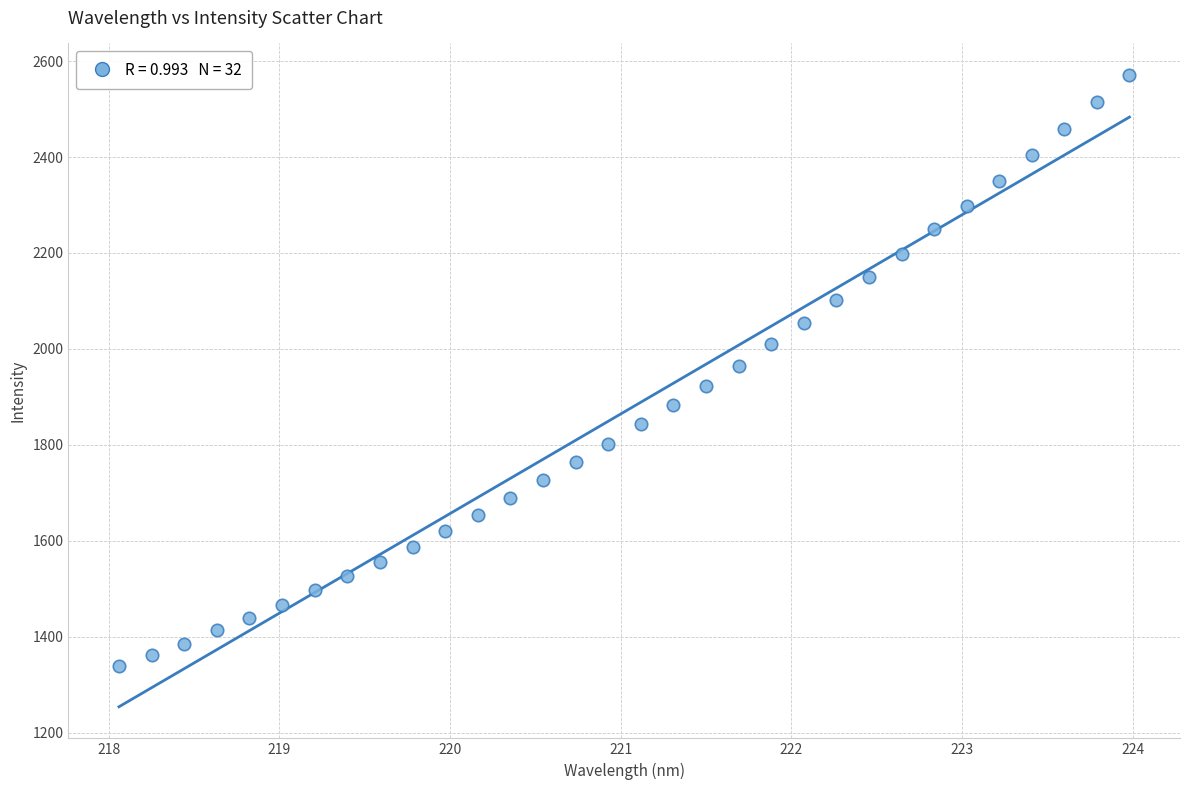

What is the range of X values (max minus min)?

5.9